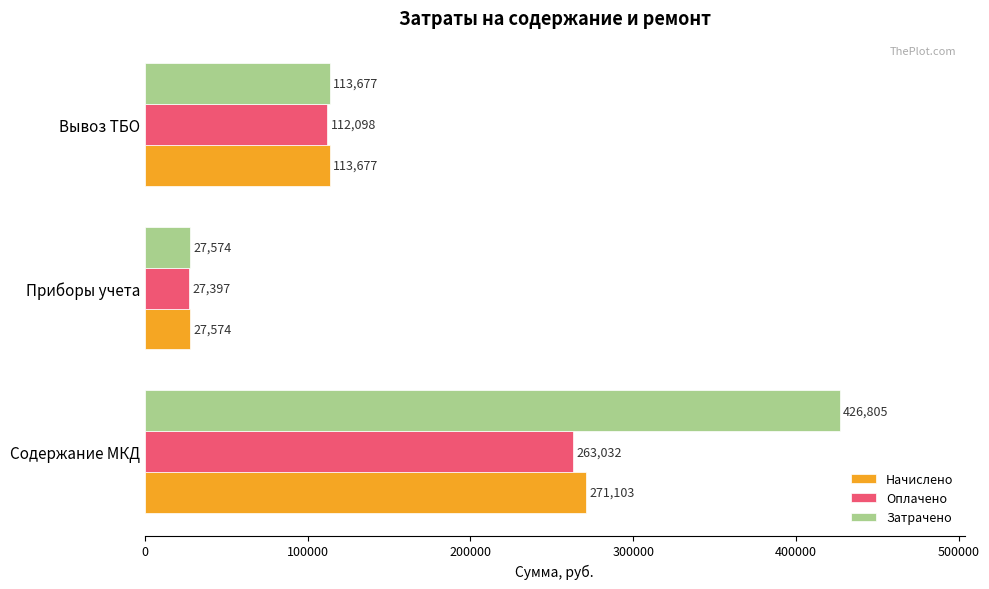

Rank the categories by Начислено value from lowest to highest.

Приборы учета, Вывоз ТБО, Содержание МКД